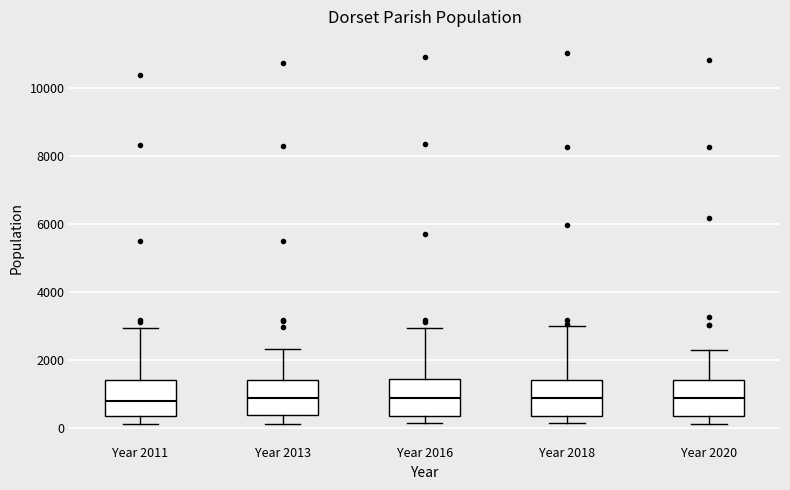

Reading left to right, transcribe this box plot: for each box, give where its median line is, the range the box spans, and where its two whiskers end, as read against the y-axis. The values are not printed on the chart, so give them approximately, as read against the axis.

Year 2011: median 800, box 400 to 1400, whiskers 200 to 3000
Year 2013: median 800, box 400 to 1400, whiskers 200 to 2400
Year 2016: median 800, box 400 to 1400, whiskers 200 to 3000
Year 2018: median 800, box 400 to 1400, whiskers 200 to 3000
Year 2020: median 800, box 400 to 1400, whiskers 200 to 2200